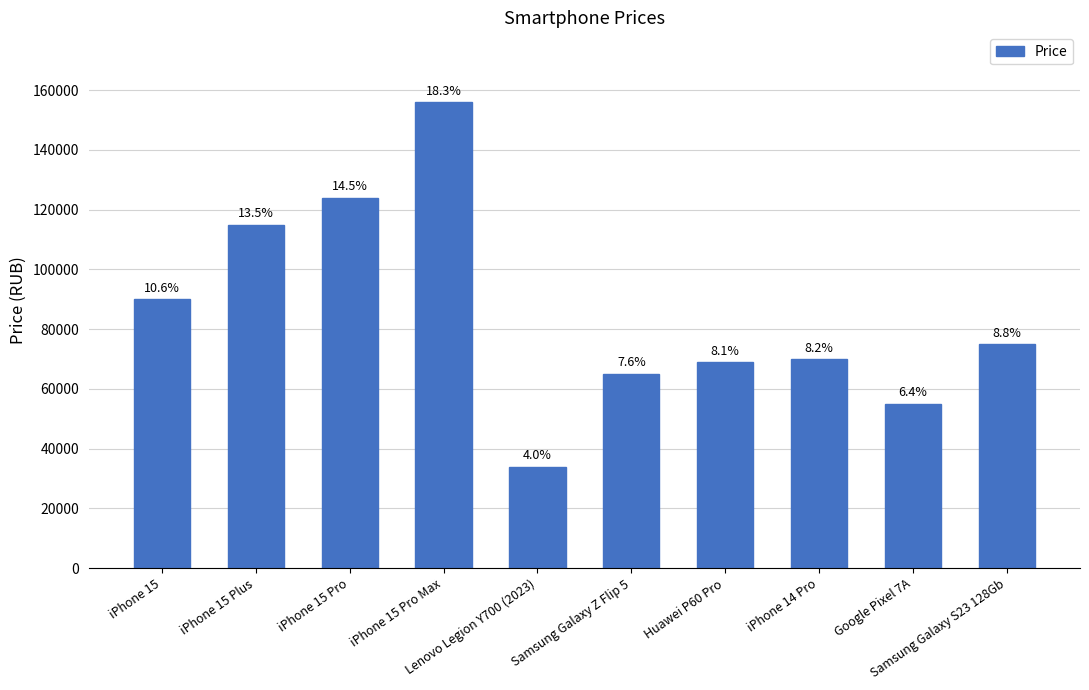

How many bars are there in total?

10